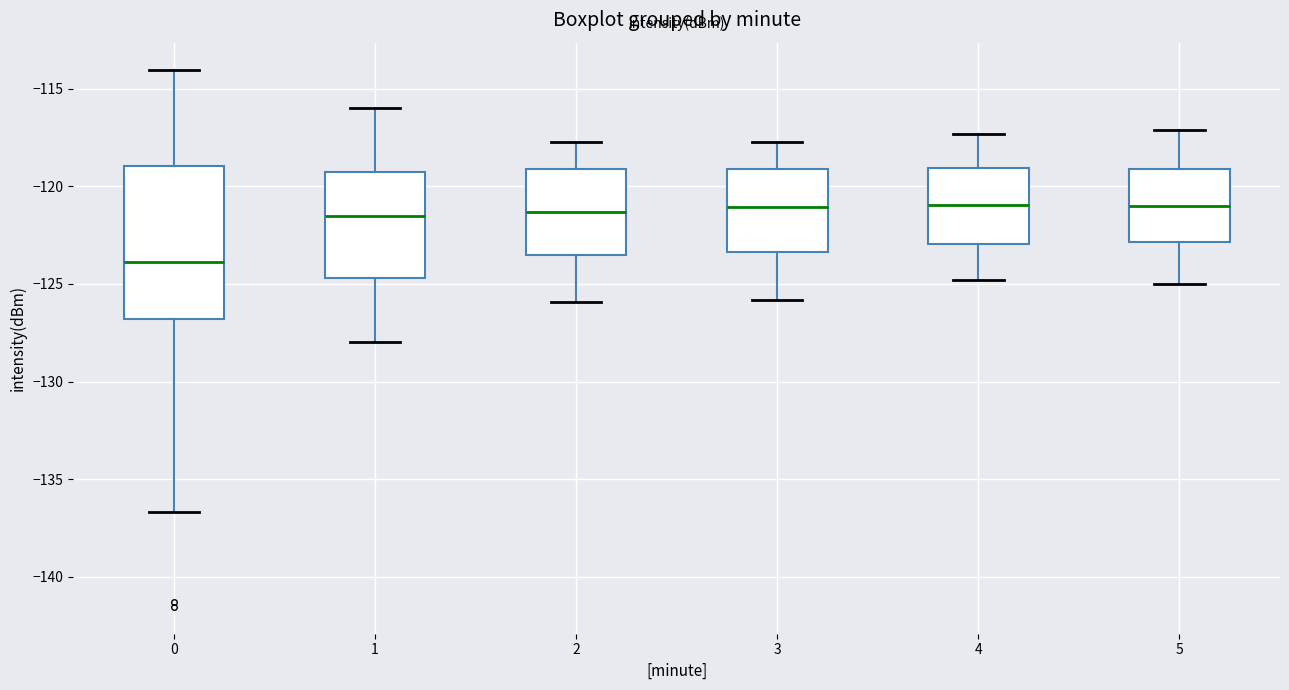

Comparing the boxes themselves (not the whiskers), which one is the tallest?

0